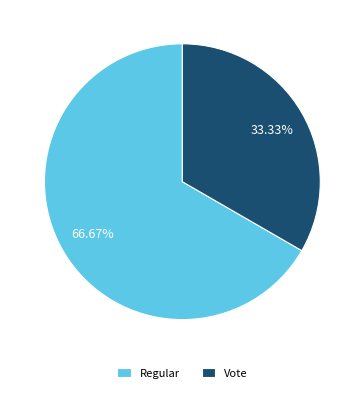

What percentage is the Vote slice, to the nearest percent?

33%